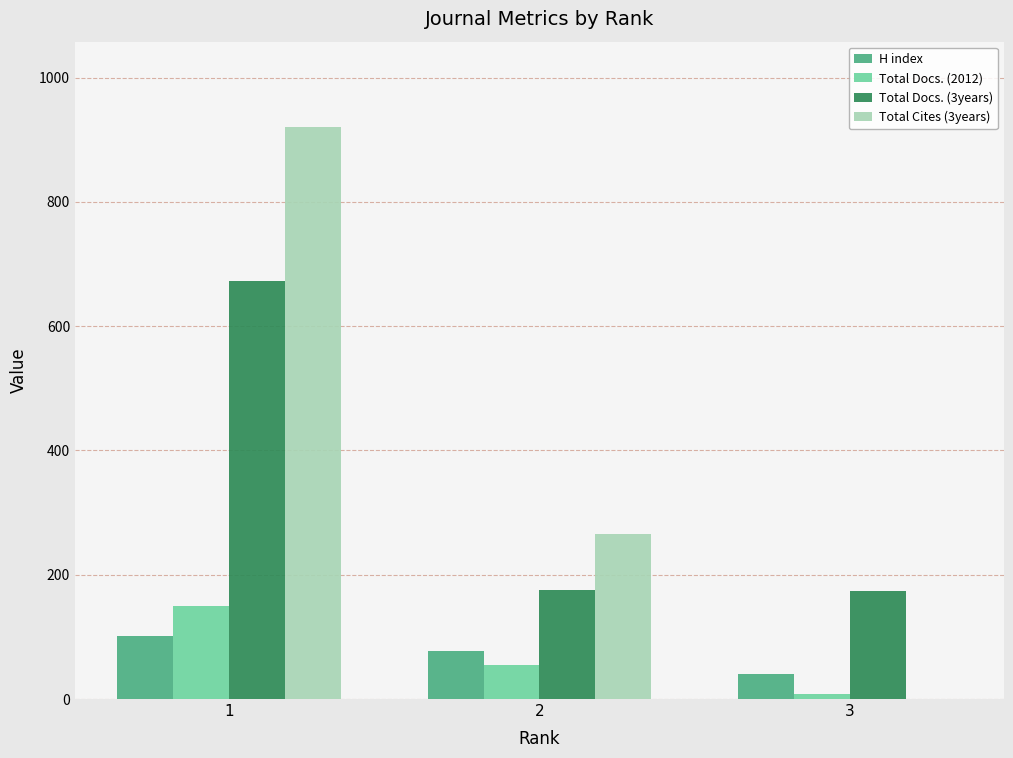

Between 1 and 2, which series saw the biggest shift?

Total Cites (3years)